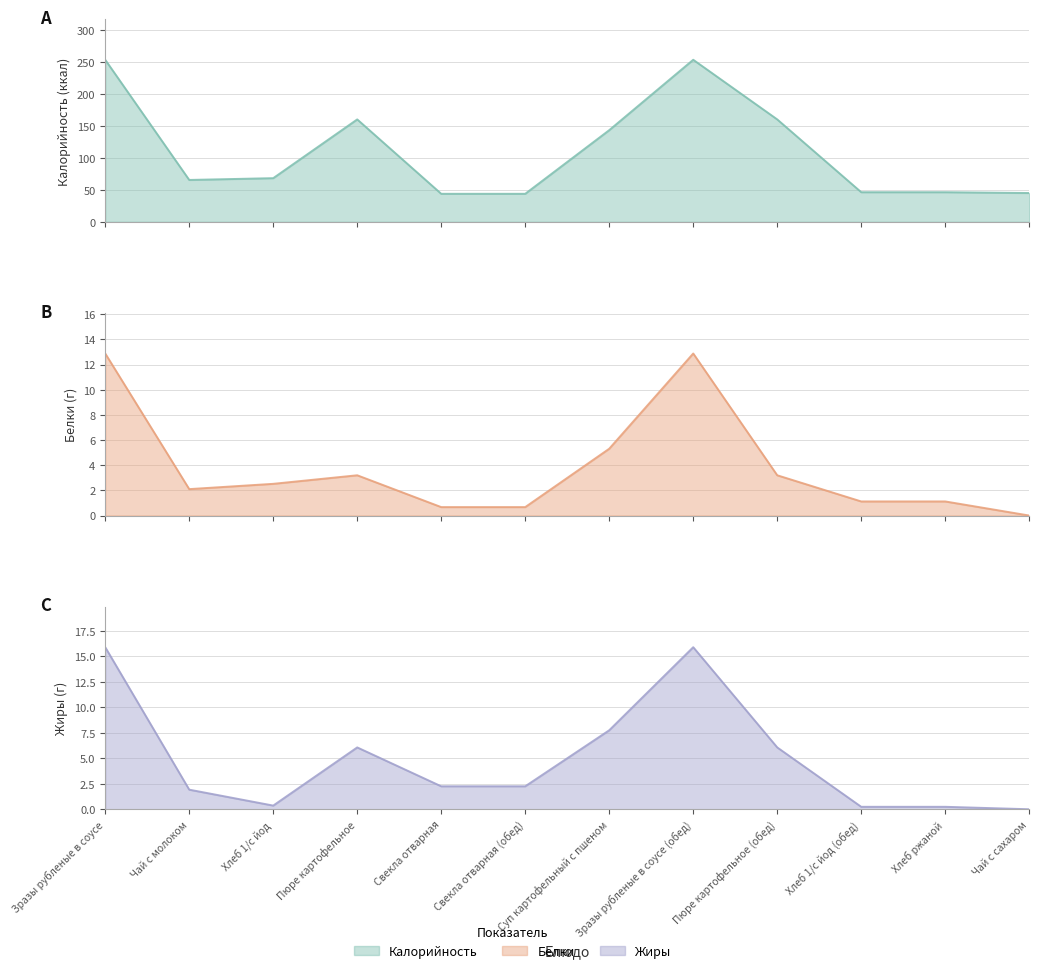

At which label is Белки closest to 6?

Суп картофельный с пшеном